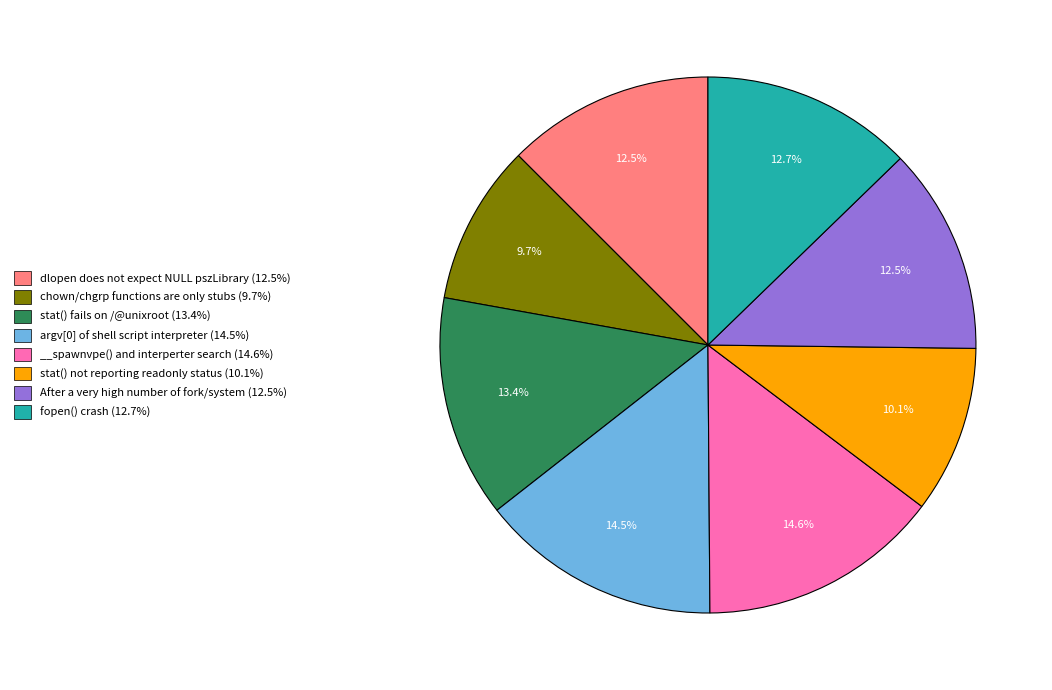

What percentage is NOT represented by stat() not reporting readonly status (10.1%)?

89.9%